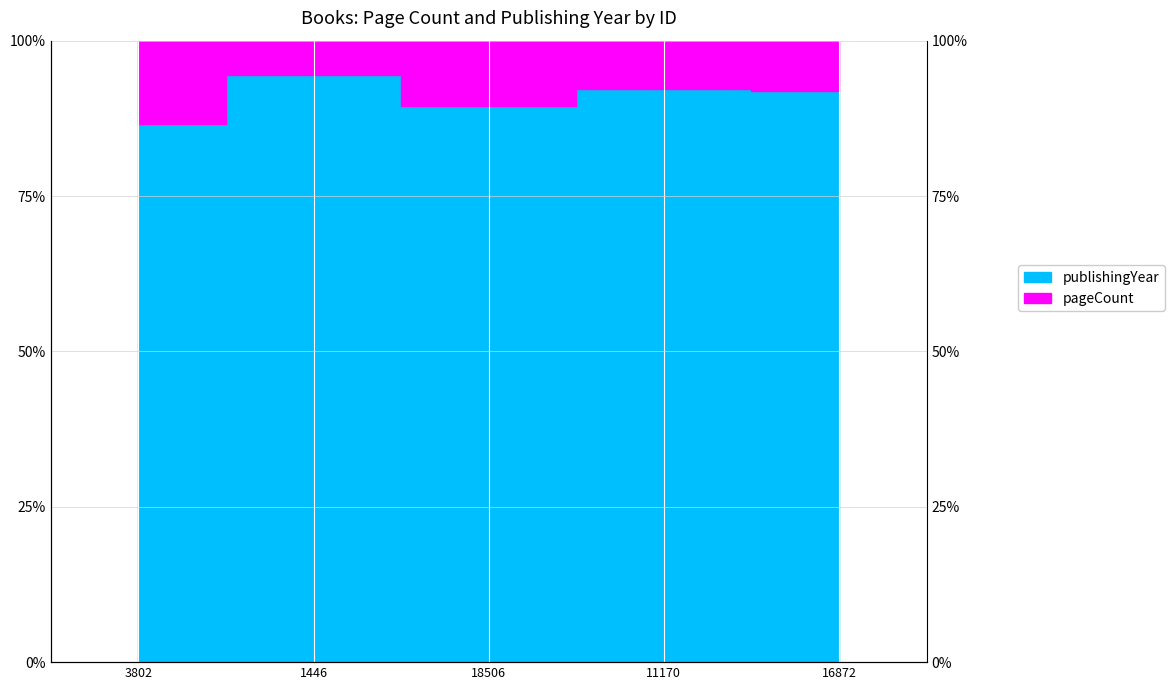

Reading right to left, transcribe all the data shown in this chart.

16872=91.9	11170=92.2	18506=89.5	1446=94.5	3802=86.6